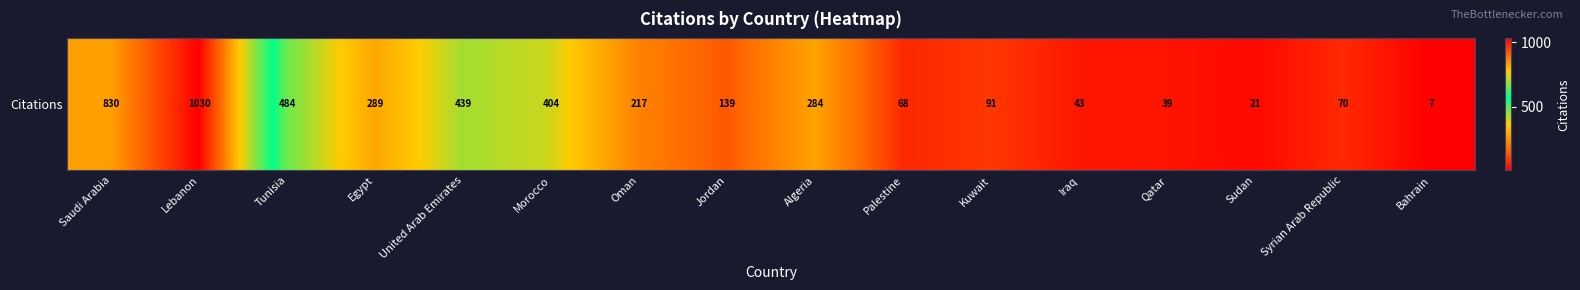

What is the change in value from Saudi Arabia to Kuwait?

-739